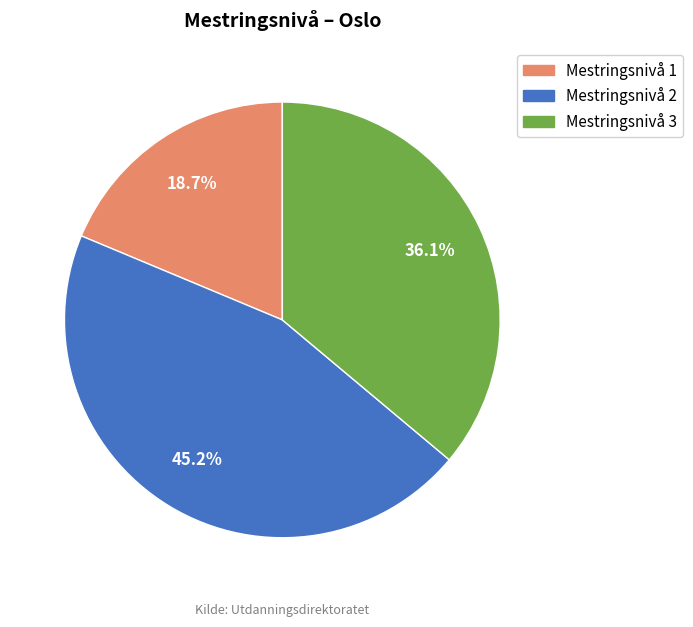

Is it true that Mestringsnivå 2 is 45% of the pie?

True